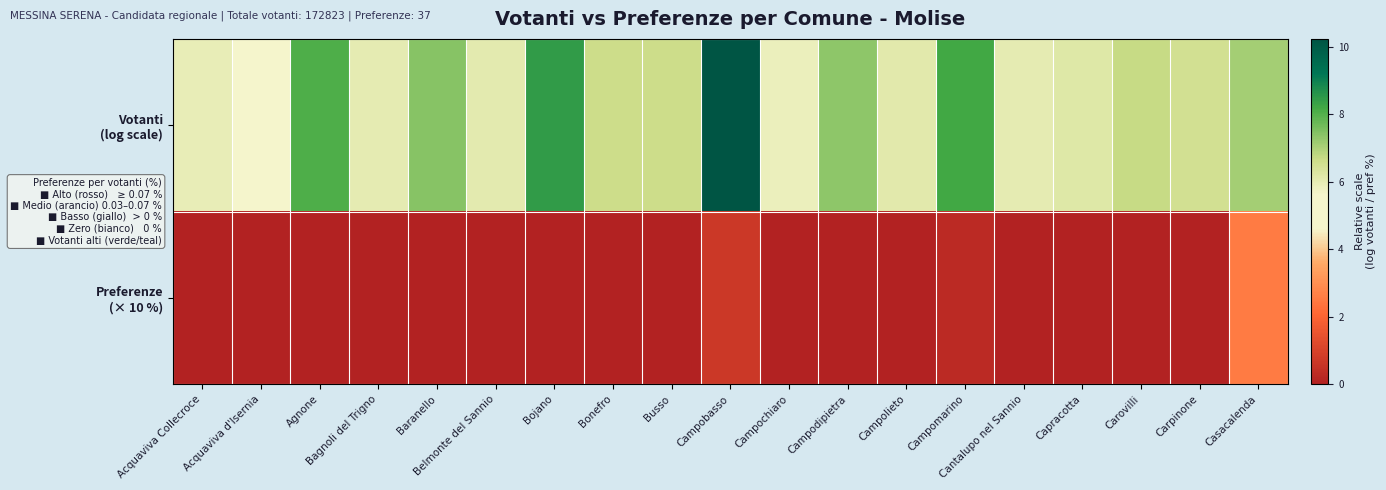

At how many categories does at least one series exceed 1?

19